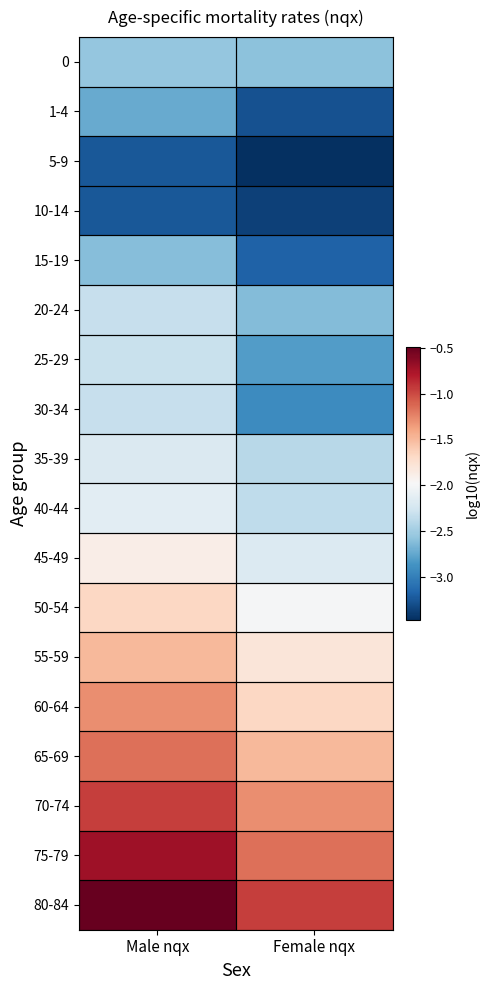

Which series changed the most between Male nqx and Female nqx?

30-34